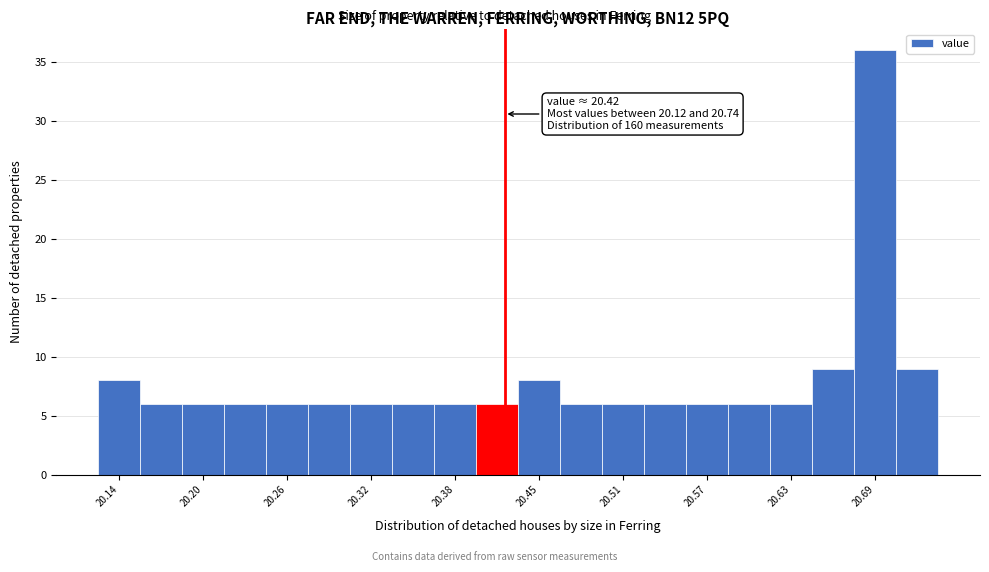

Around what value on the x-axis is the tallest bar? Give the approximate position of its centre, as read against the axis.

20.69